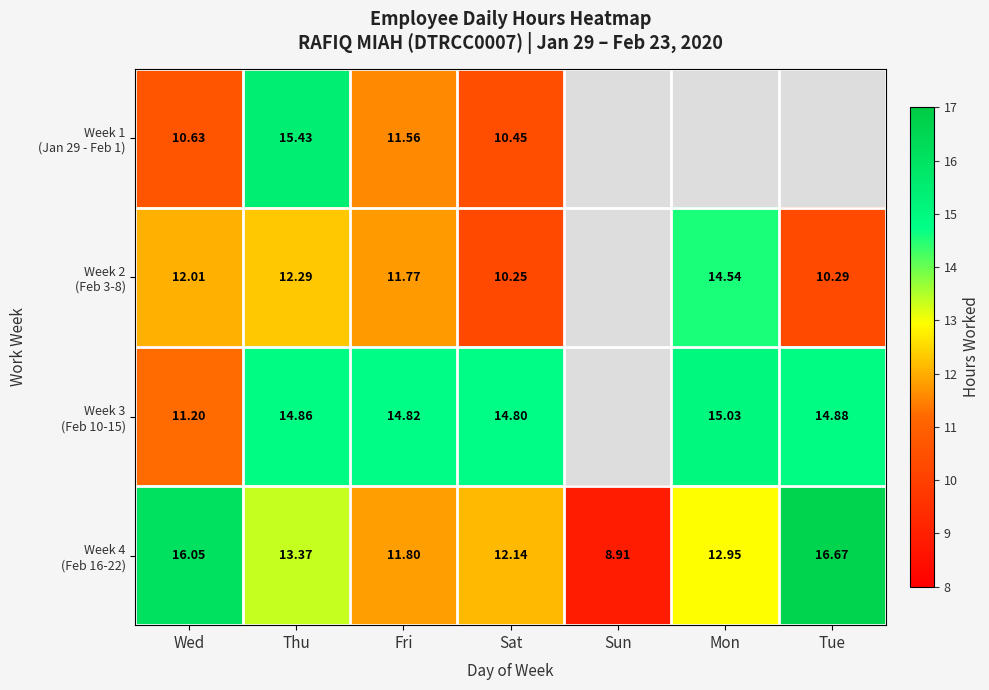

Which series has the largest total across all categories?

Week 4 (Feb 16-22)